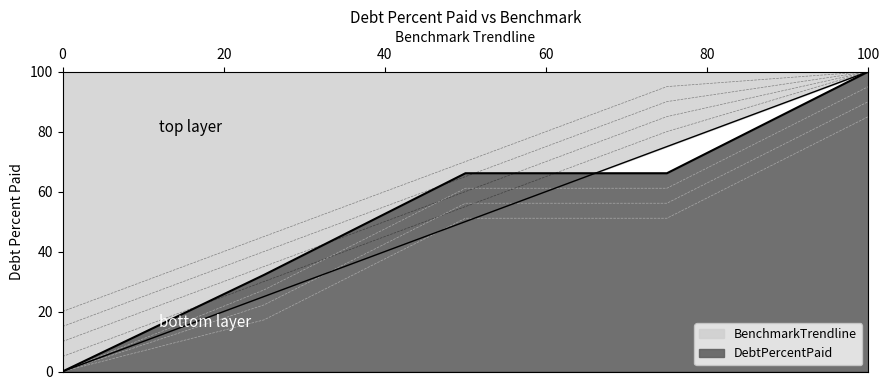

True or false: DebtPercentPaid has a value of 15.1 at Q1.

False